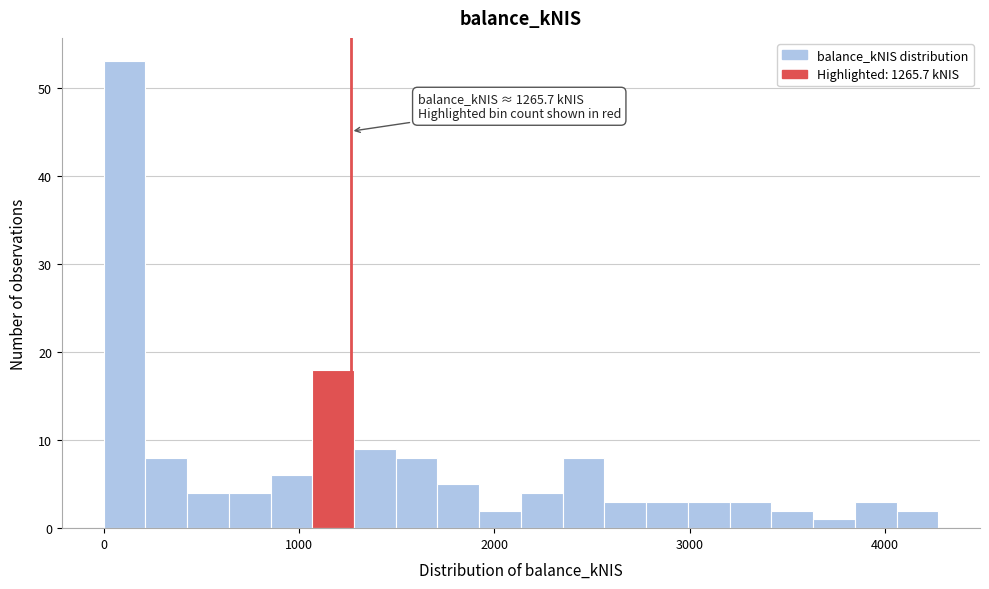

Around what value on the x-axis is the tallest bar? Give the approximate position of its centre, as read against the axis.

100